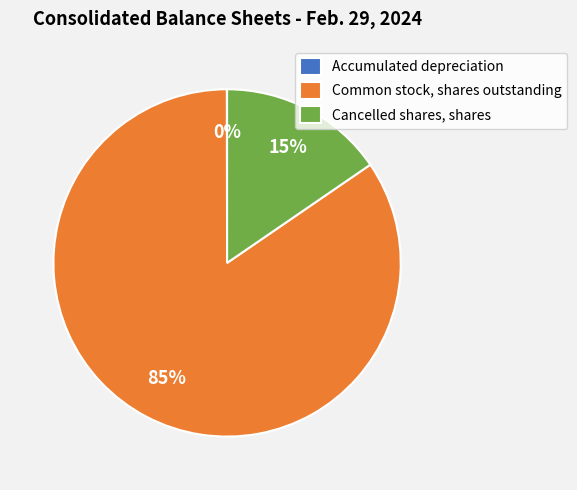

Which category has the biggest portion of the pie?

Common stock, shares outstanding